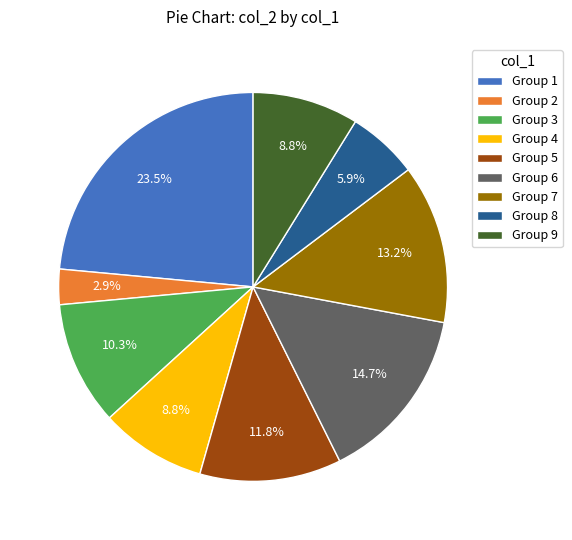

Between Group 6 and Group 3, which is larger?

Group 6